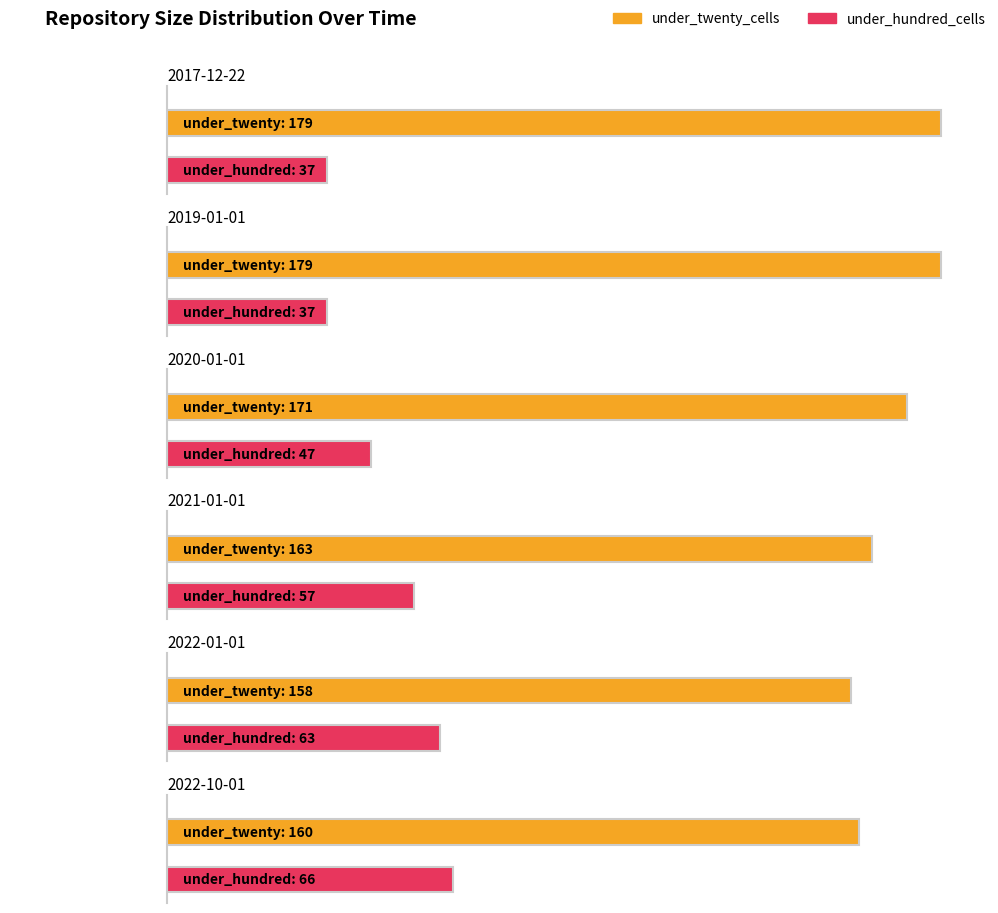

Which series has the widest spread of values?

under_hundred_cells